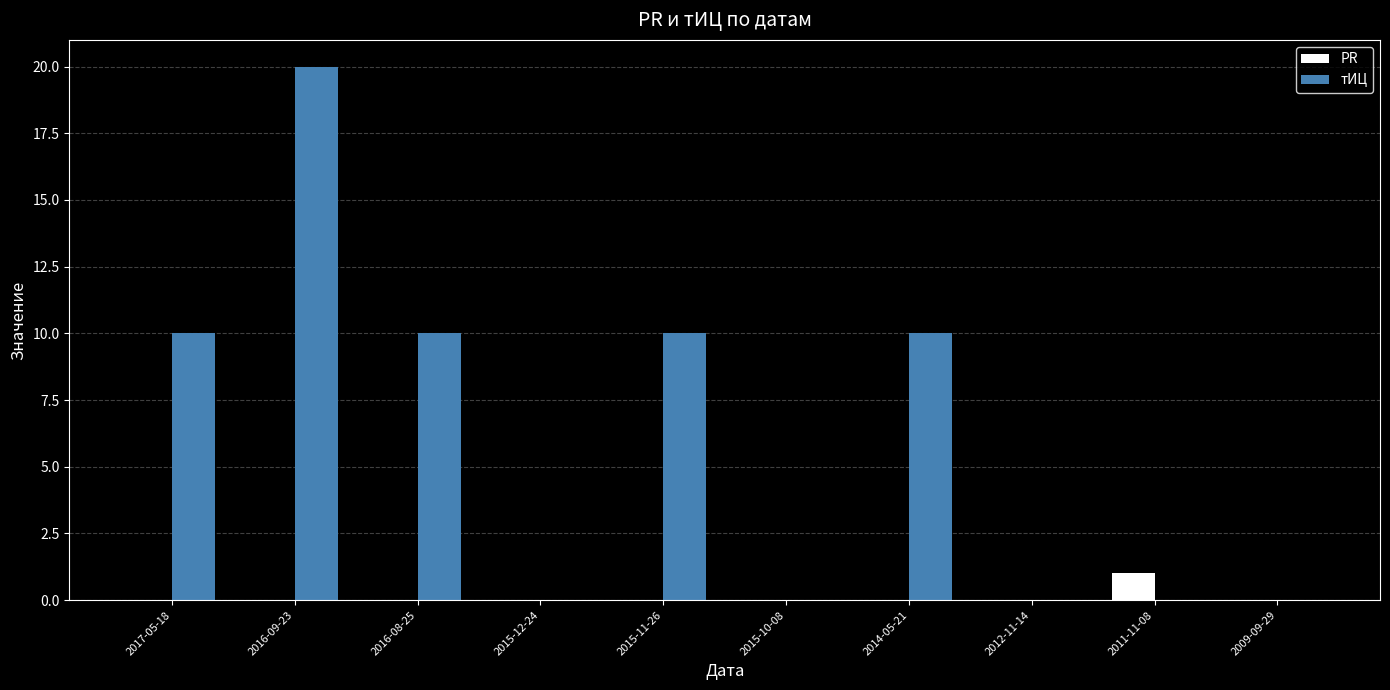

At which category is the sum across all series the highest?

2016-09-23